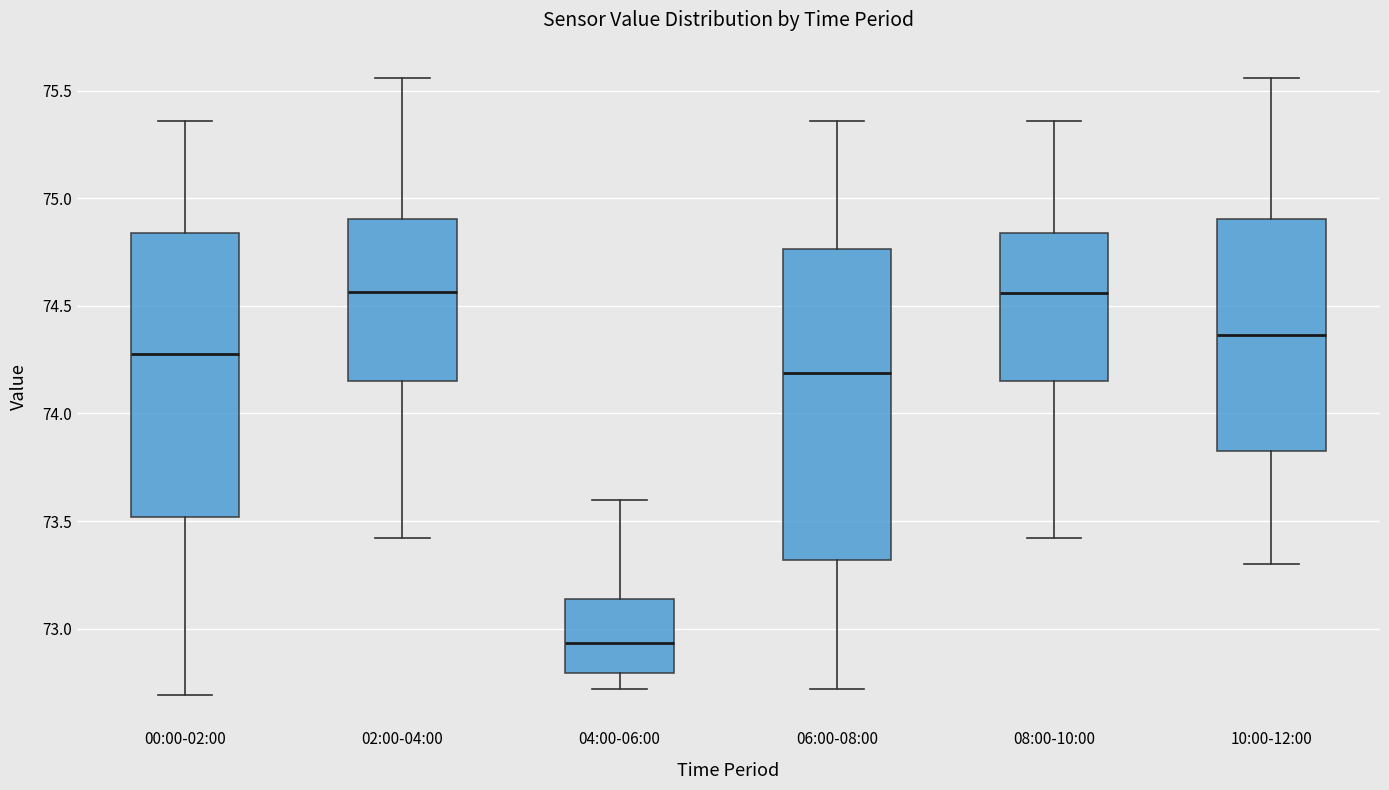

Reading left to right, transcribe this box plot: for each box, give where its median line is, the range the box spans, and where its two whiskers end, as read against the y-axis. The values are not printed on the chart, so give them approximately, as read against the axis.

00:00-02:00: median 74.30, box 73.50 to 74.85, whiskers 72.70 to 75.35
02:00-04:00: median 74.55, box 74.15 to 74.90, whiskers 73.40 to 75.55
04:00-06:00: median 72.95, box 72.80 to 73.15, whiskers 72.70 to 73.60
06:00-08:00: median 74.20, box 73.30 to 74.75, whiskers 72.70 to 75.35
08:00-10:00: median 74.55, box 74.15 to 74.85, whiskers 73.40 to 75.35
10:00-12:00: median 74.35, box 73.85 to 74.90, whiskers 73.30 to 75.55